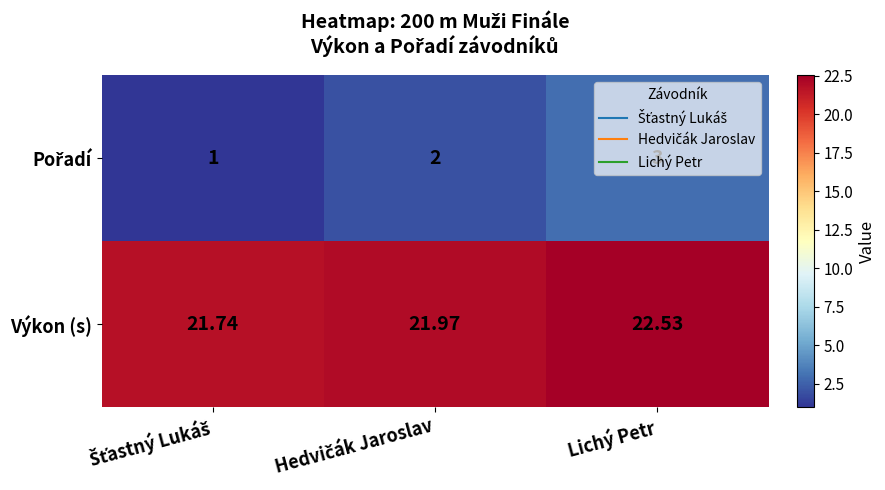

At which category is the sum across all series the highest?

Lichý Petr